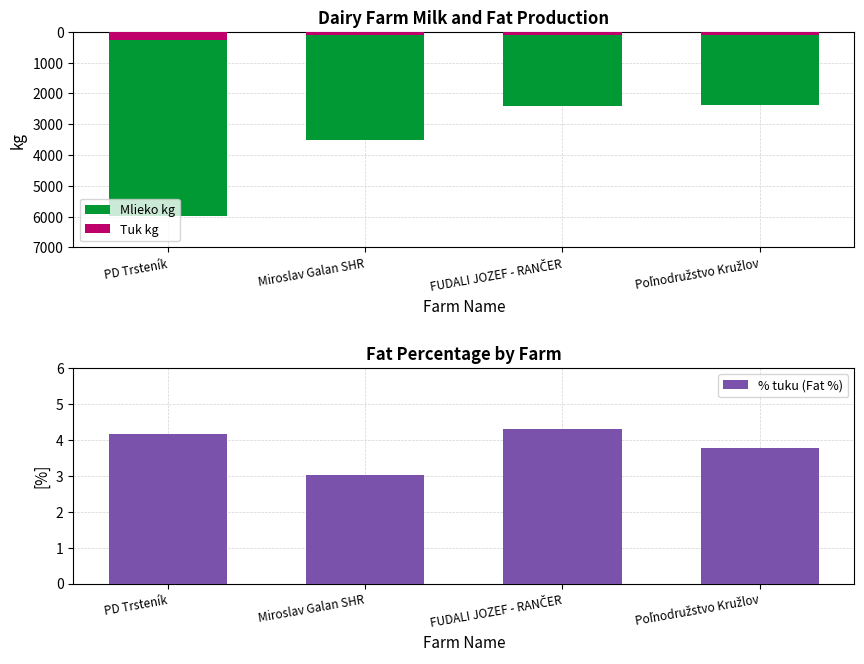

Reading left to right, extract all data points from this chart.

Mlieko kg: PD Trsteník=-5994.9	Miroslav Galan SHR=-3497.9	FUDALI JOZEF - RANČER=-2417.6	Poľnodružstvo Kružlov=-2380.6
Tuk kg: PD Trsteník=-249.2	Miroslav Galan SHR=-105.6	FUDALI JOZEF - RANČER=-103.8	Poľnodružstvo Kružlov=-89.8
% tuku (Fat %): PD Trsteník=4.2	Miroslav Galan SHR=3.0	FUDALI JOZEF - RANČER=4.3	Poľnodružstvo Kružlov=3.8